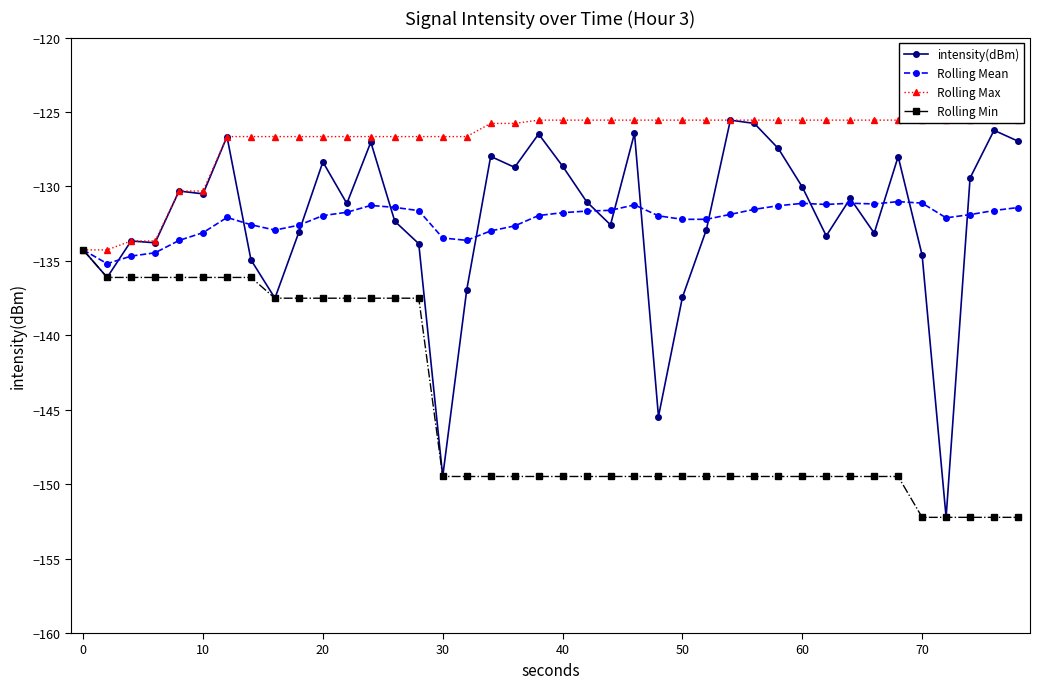

What is the value of the Rolling Min point at the 30th from the left?

-149.5